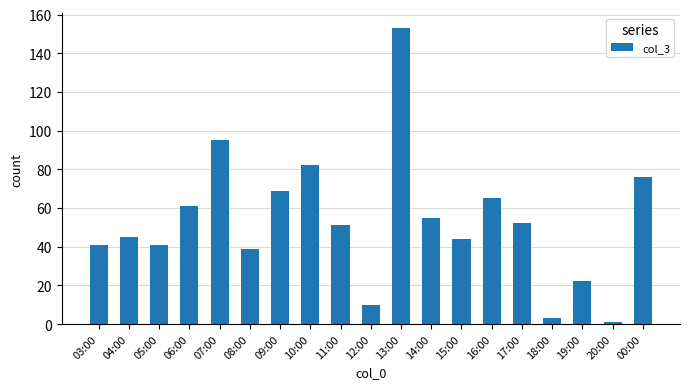

Are the bars grouped side by side (vs. stacked)?

No